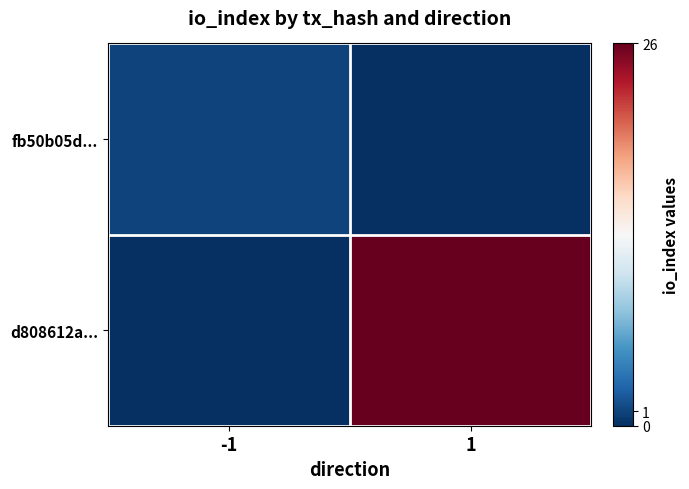

Which series has the largest total across all categories?

d808612a...